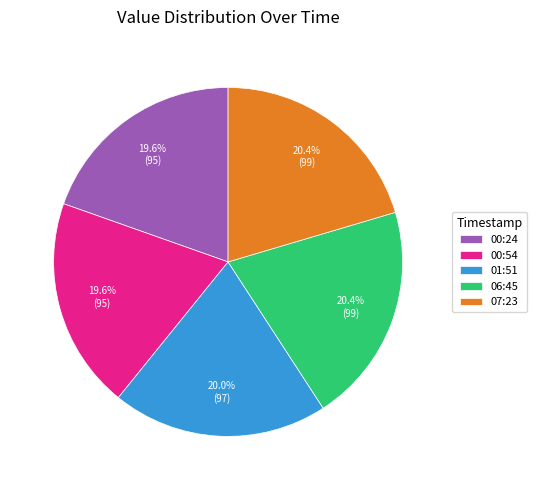

What portion of the pie excludes 06:45?

79.6%